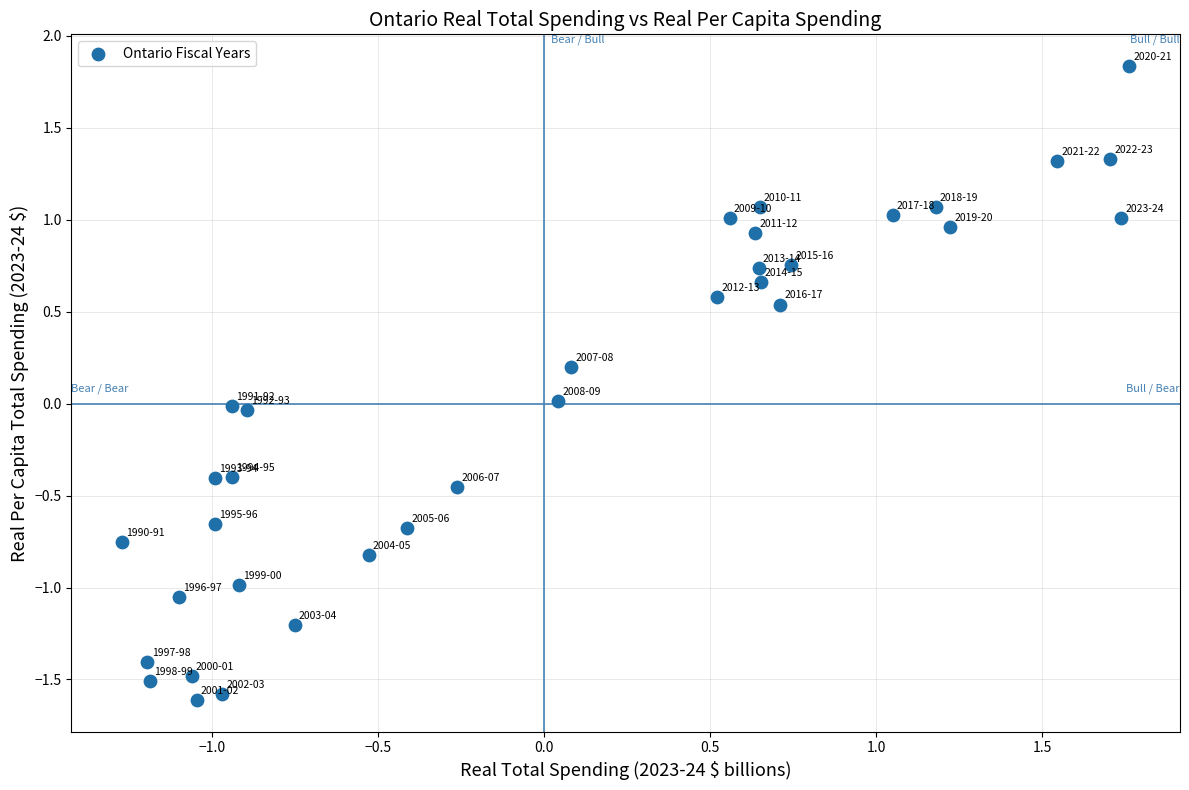

What is the range of Y values (max minus min)?

3.4